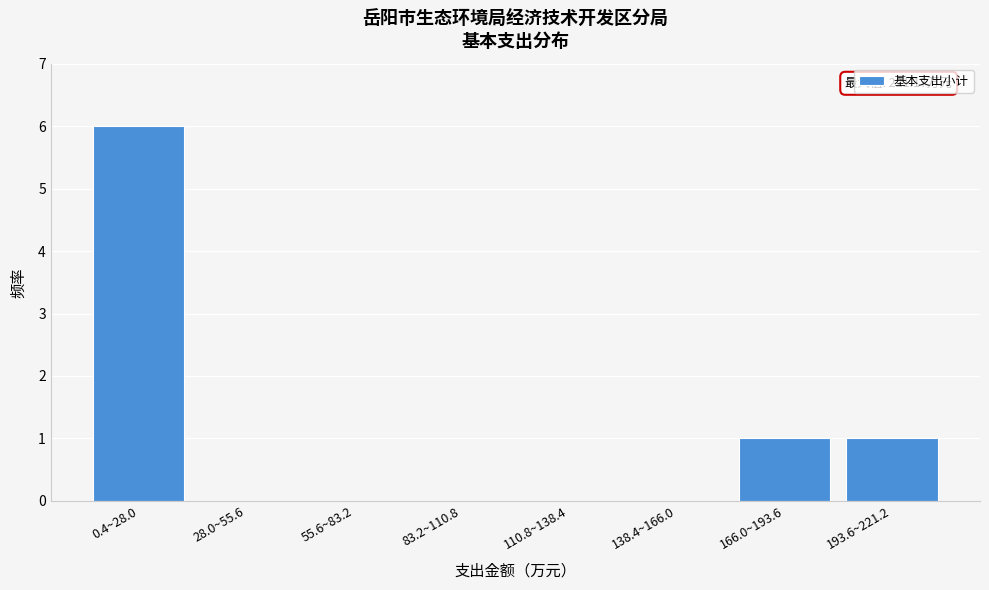

Reading left to right, extract all data points from this chart.

0.4~28.0=6	28.0~55.6=0	55.6~83.2=0	83.2~110.8=0	110.8~138.4=0	138.4~166.0=0	166.0~193.6=1	193.6~221.2=1